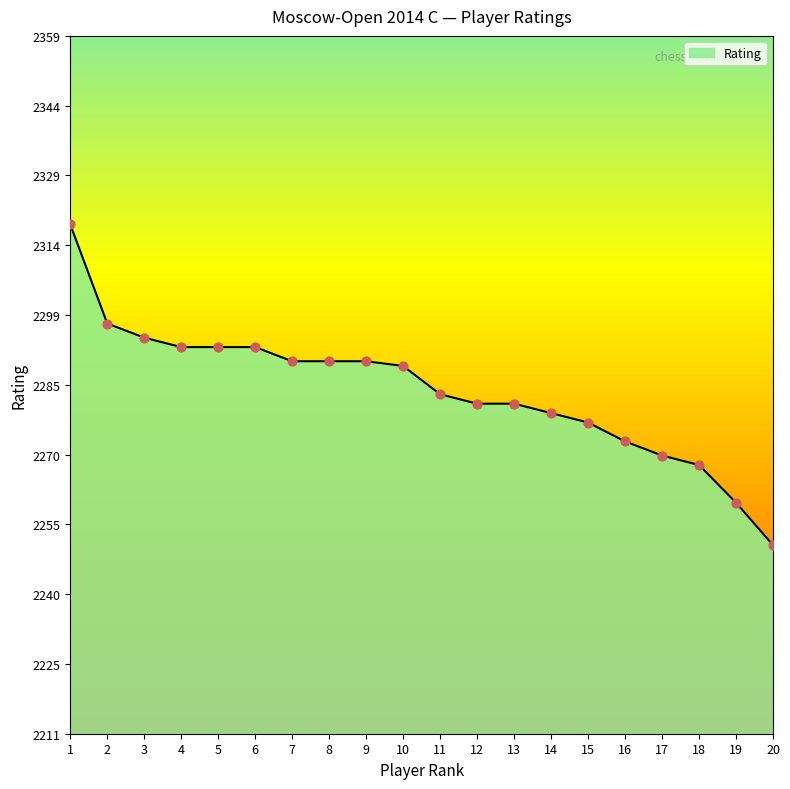

Approximately how many times larger is the value at 1 compared to 17?

1.0